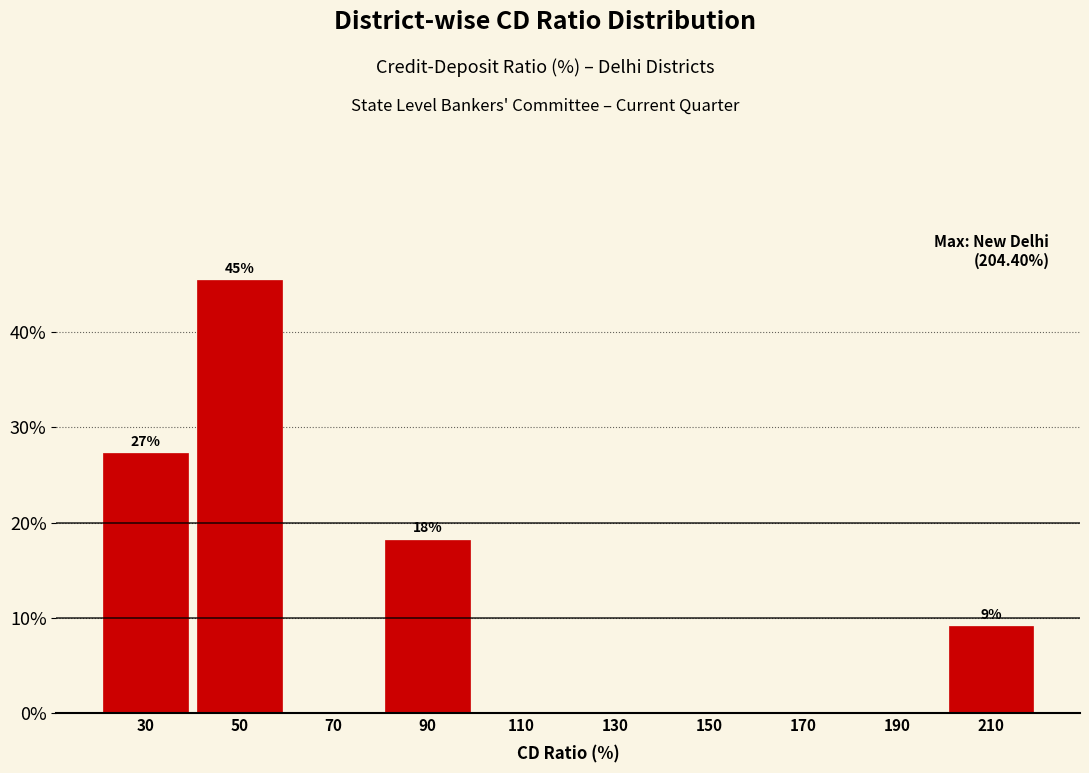

Over which range of the x-axis is the bar tallest?

40 to 60